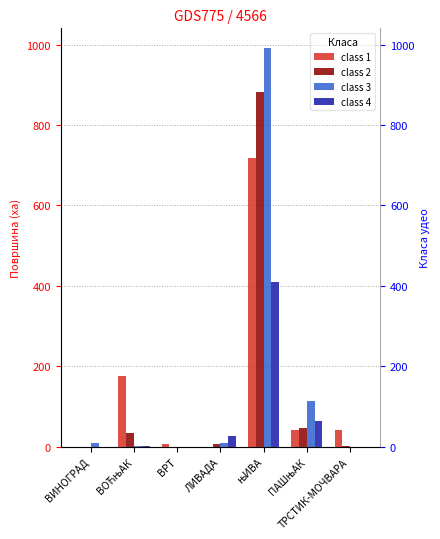

Count the number of categories in the chart.

7